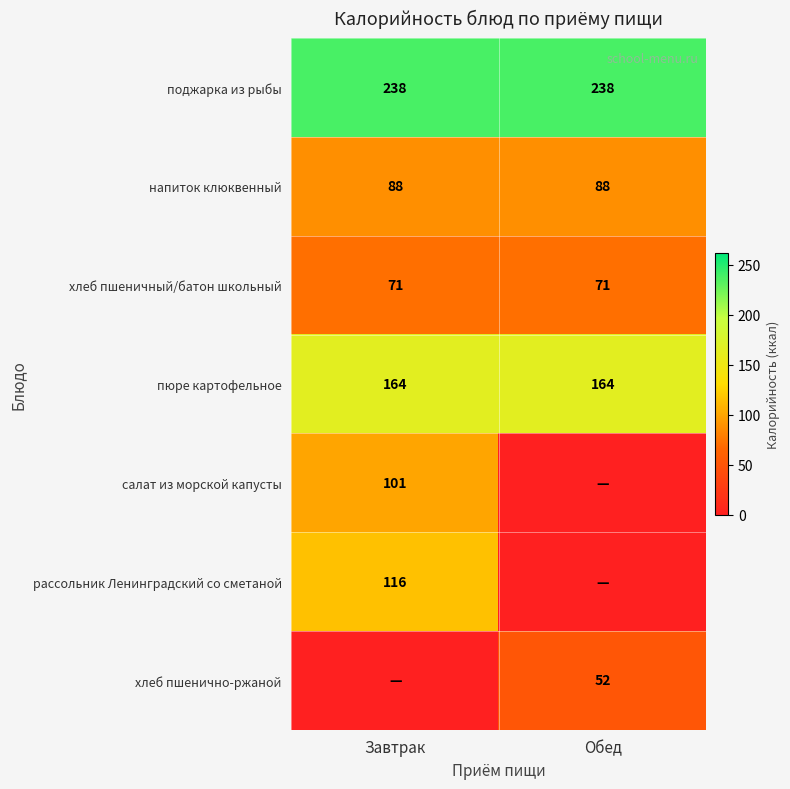

True or false: пюре картофельное has a value of 164 at Завтрак.

True